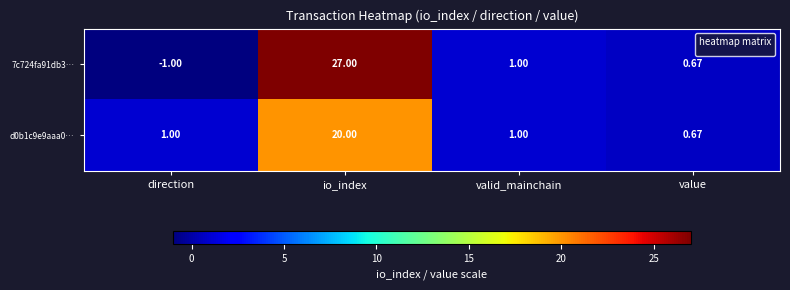

What is the smallest value displayed?

-1.0